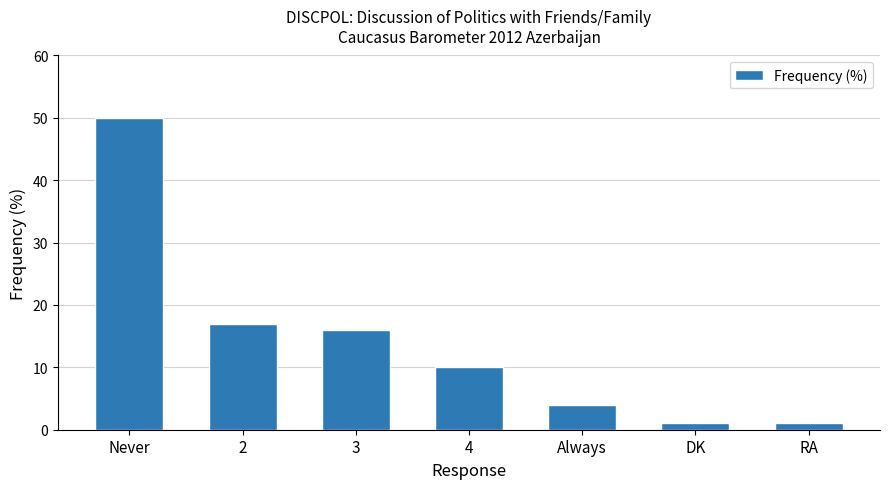

At which category does the chart reach its peak across all series?

Never